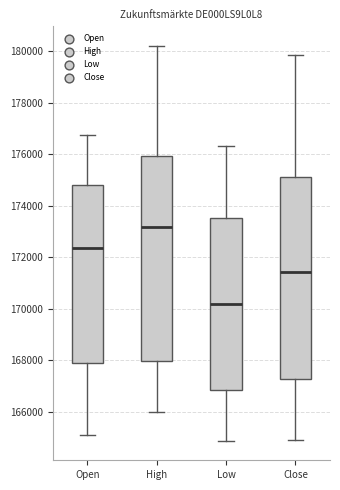

Which box's median line is the lowest?

Low